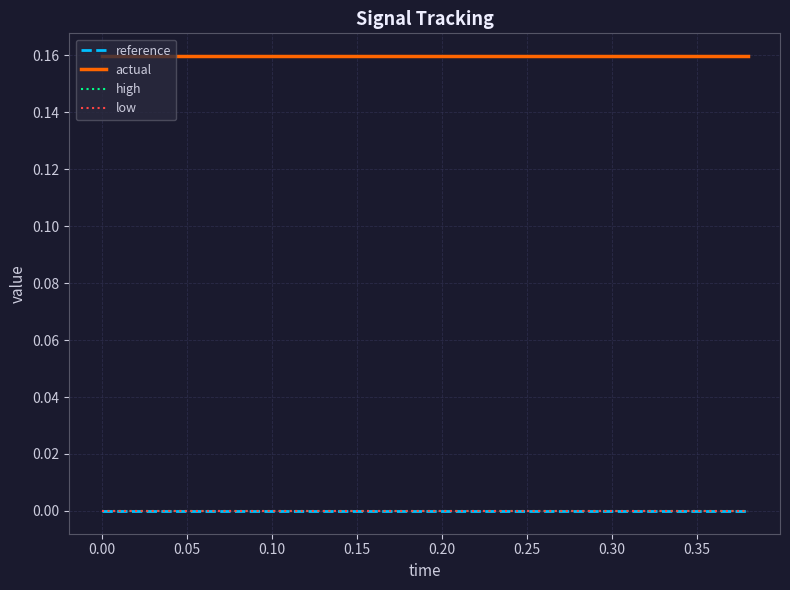

True or false: reference and actual cross at least once.

False